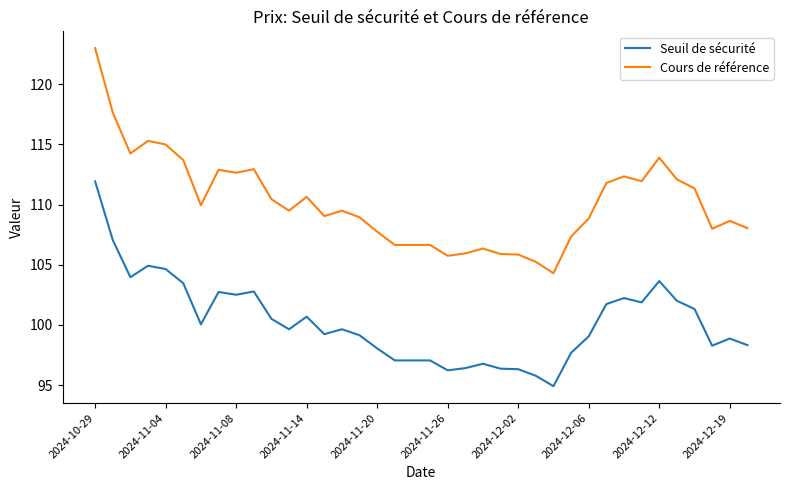

Which series has the largest total across all categories?

Cours de référence